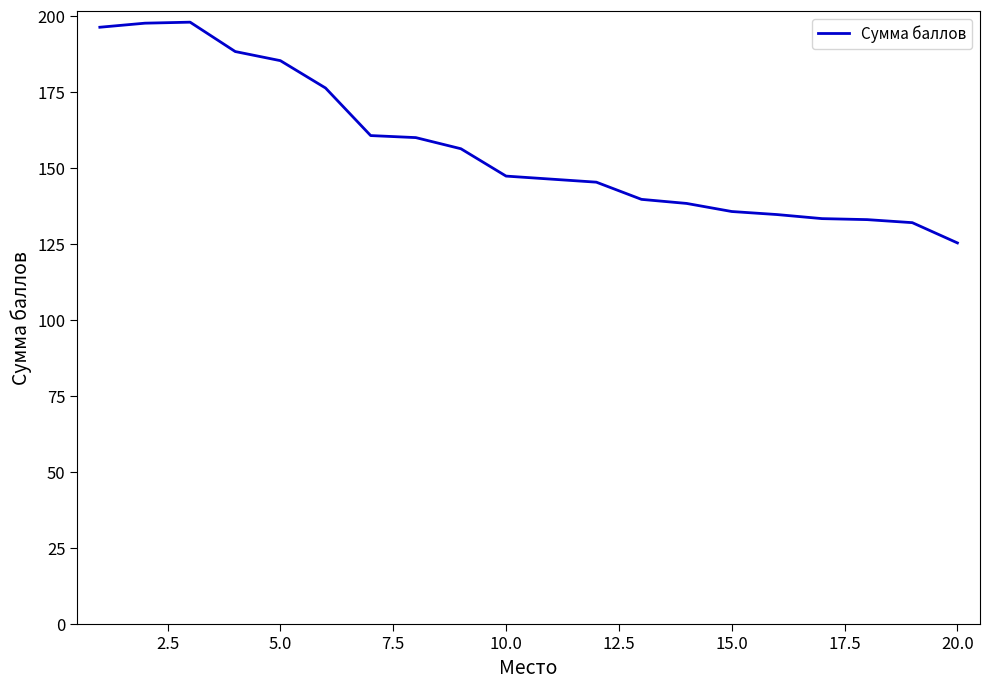

What is the greatest value displayed?

198.0